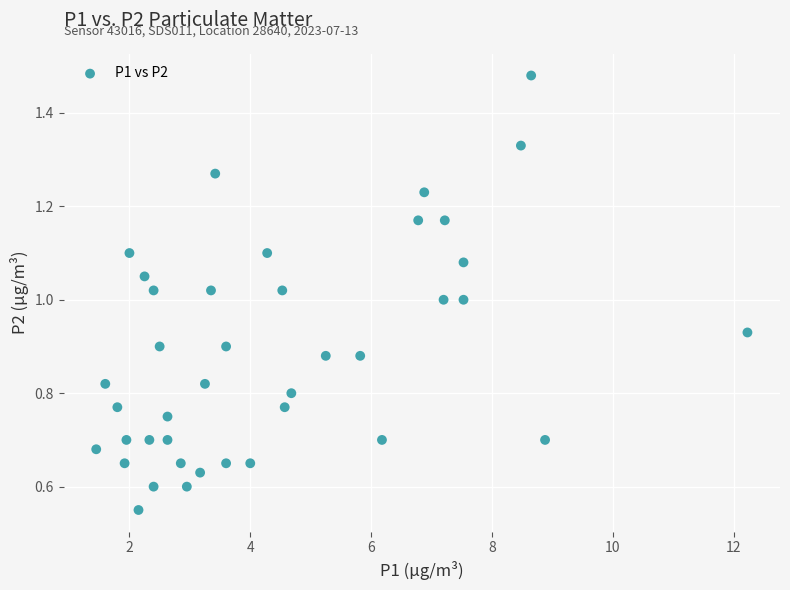

What is the range of X values (max minus min)?

10.8